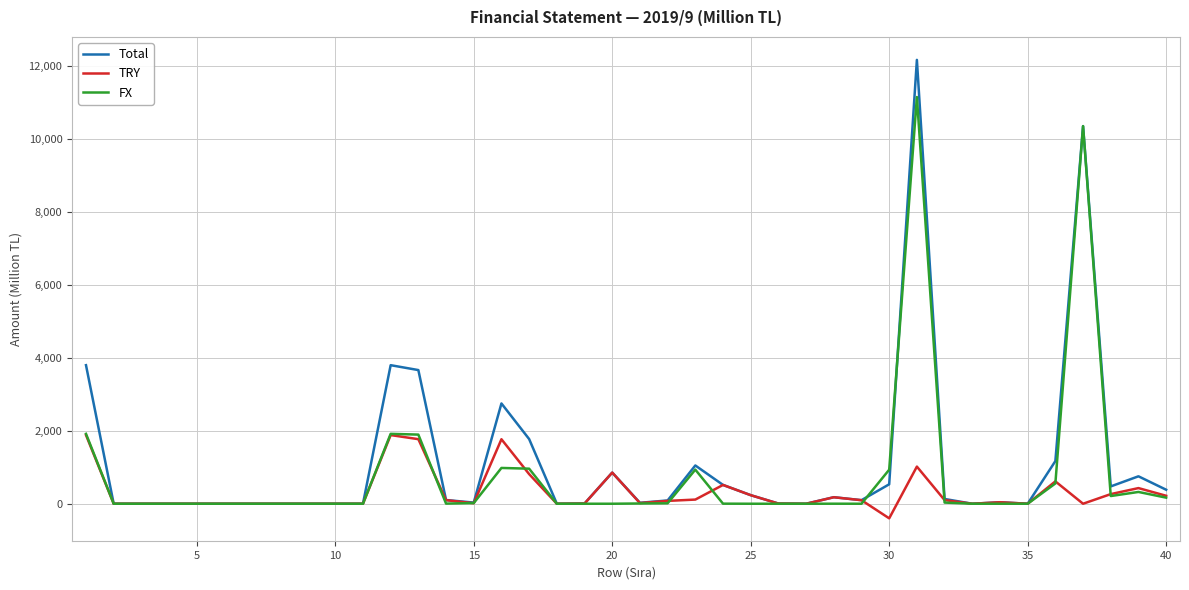

Which series has the largest range (max minus min)?

Total